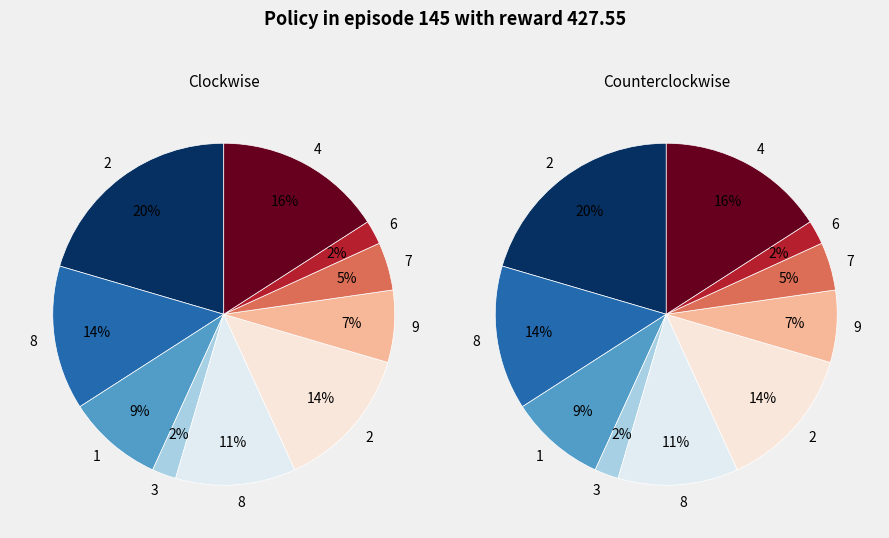

To the nearest percent, what percentage of the pie is 9?

7%